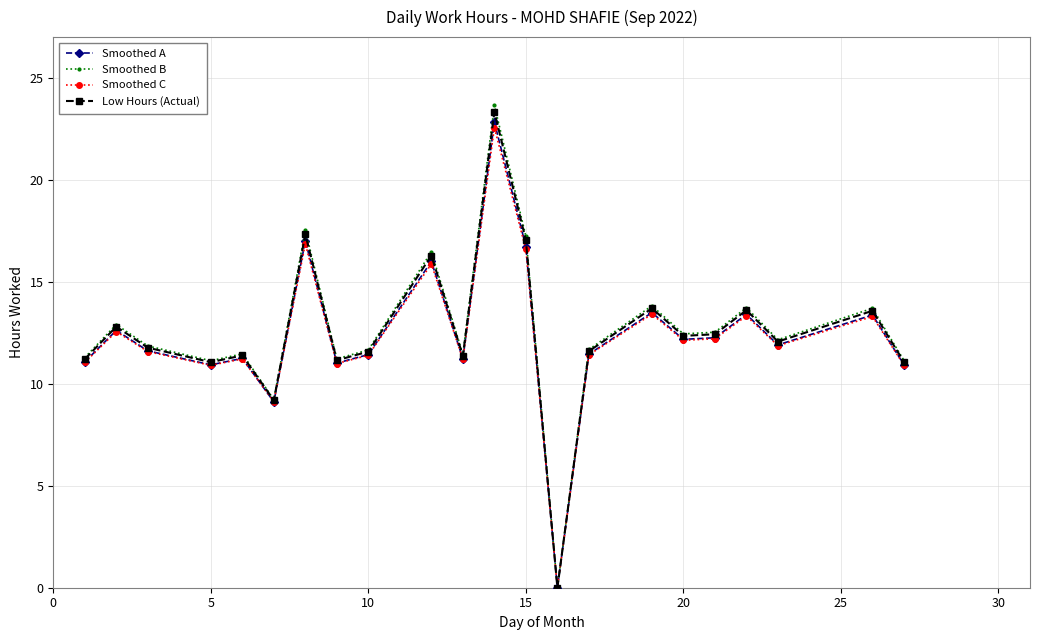

At how many categories does at least one series exceed 17?

3